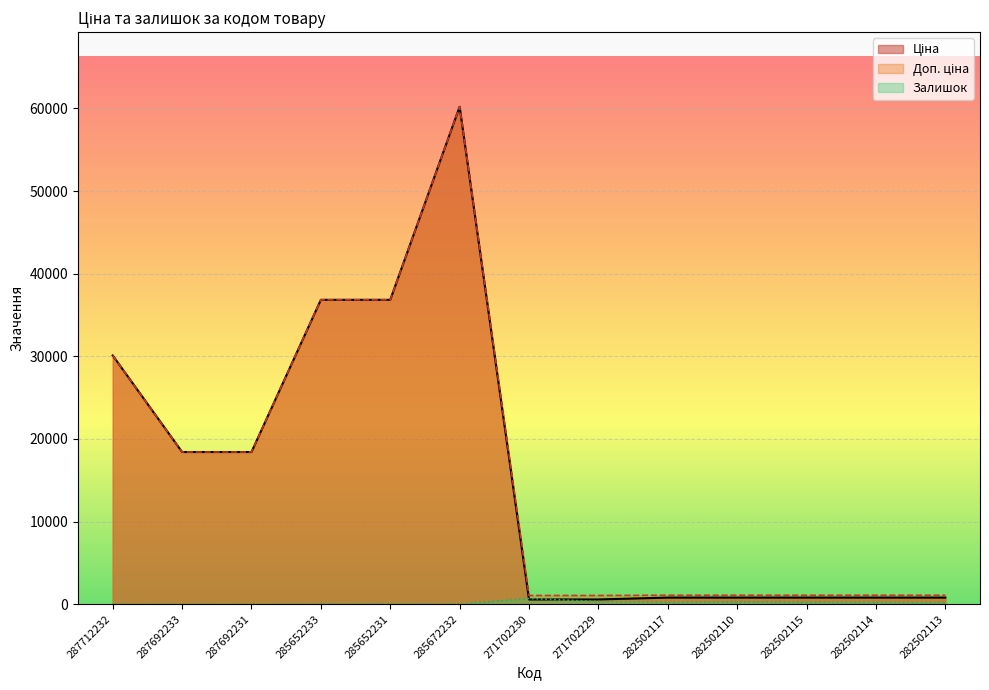

Reading right to left, list all the values displayed in this chart.

Ціна: 802.1	802.1	802.1	802.1	802.1	578.1	578.1	60205.6	36841.8	36841.8	18420.9	18420.9	30102.8
Доп. ціна: 1087.0	1087.0	1087.0	1087.0	1087.0	1060.0	1060.0	60205.6	36841.8	36841.8	18420.9	18420.9	30102.8
Залишок: 159.0	214.0	229.0	271.0	215.0	337.0	694.0	16.0	23.0	14.0	0.0	0.0	0.0